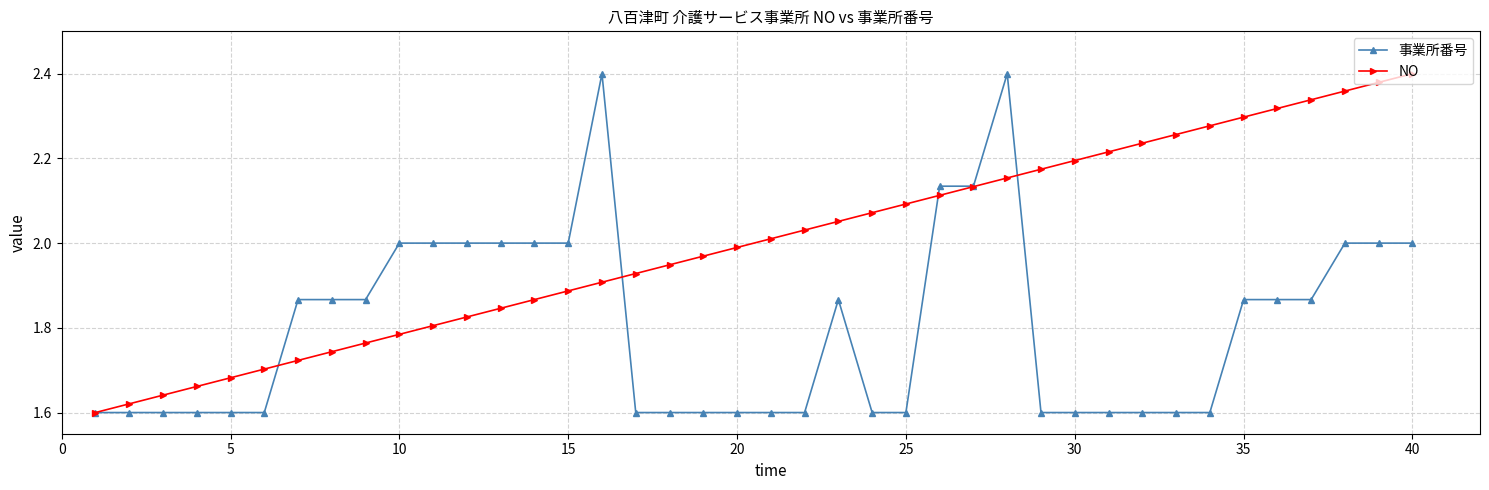

True or false: 事業所番号 has more than 0 points higher than both neighbors.

True